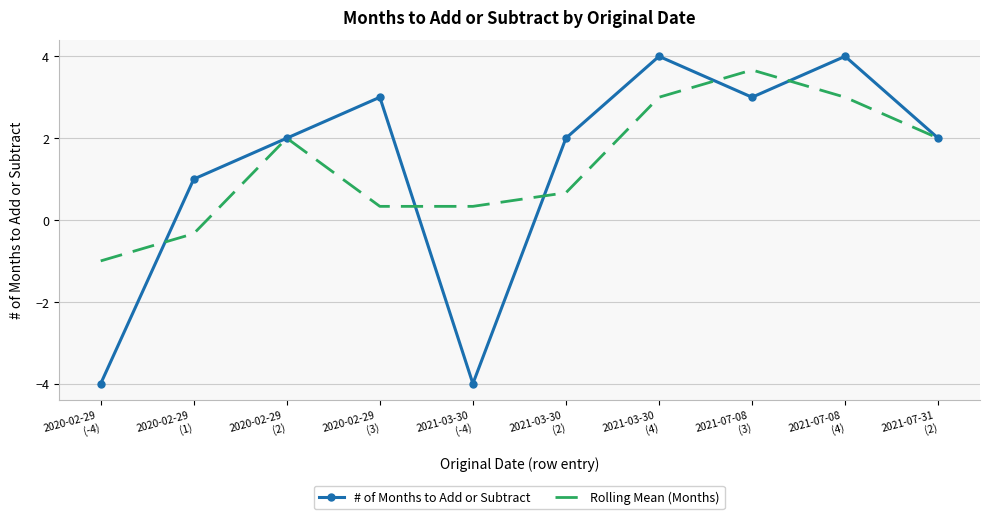

What is the lowest value of the Rolling Mean (Months) series?

-1.0